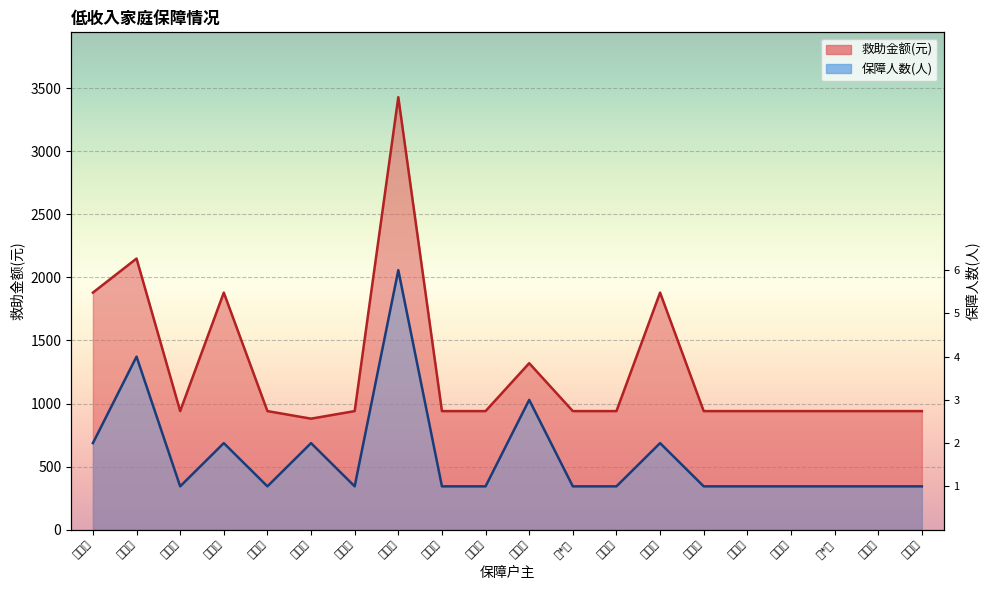

What is the value of the 保障人数(人) point at the 15th from the left?

343.0